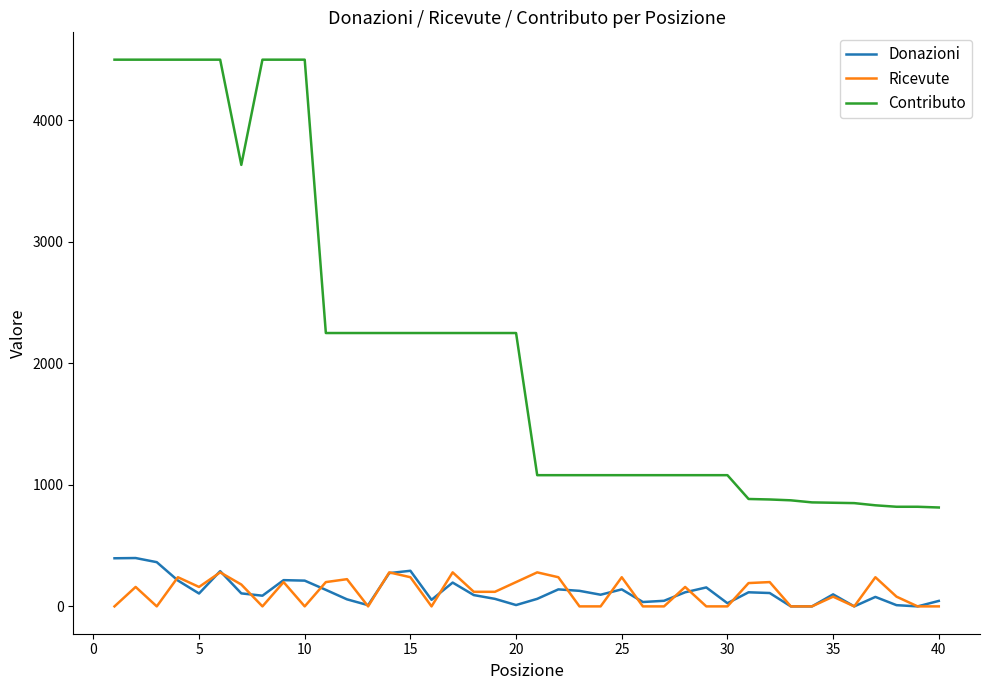

What are all the series names shown in the legend?

Donazioni, Ricevute, Contributo